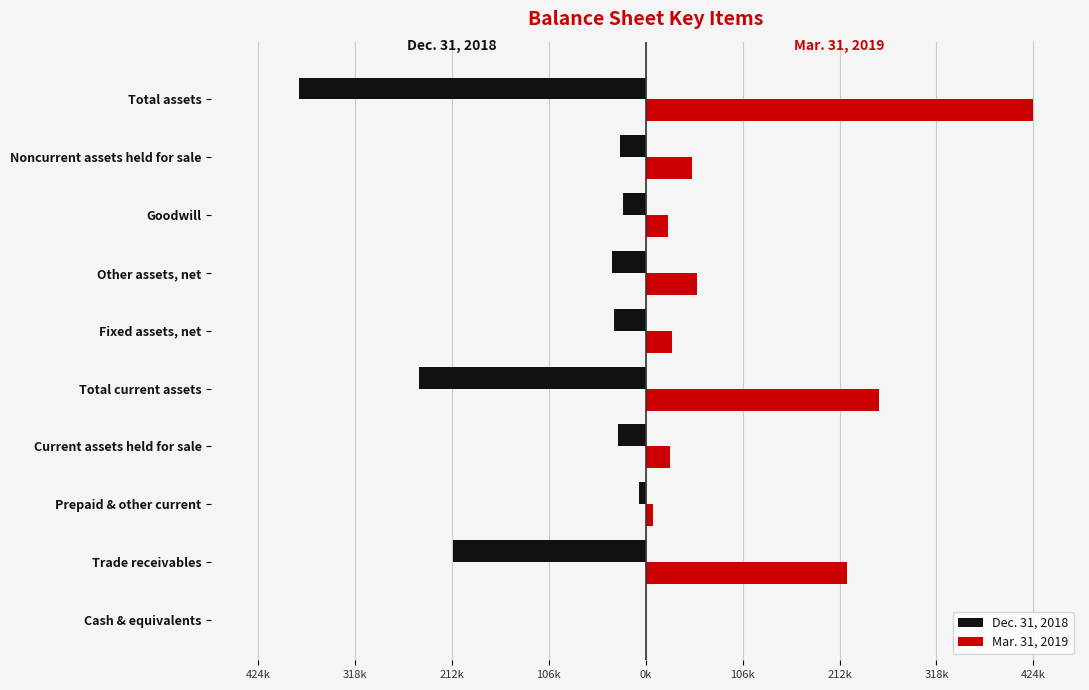

What is the maximum value shown in the chart?

424612